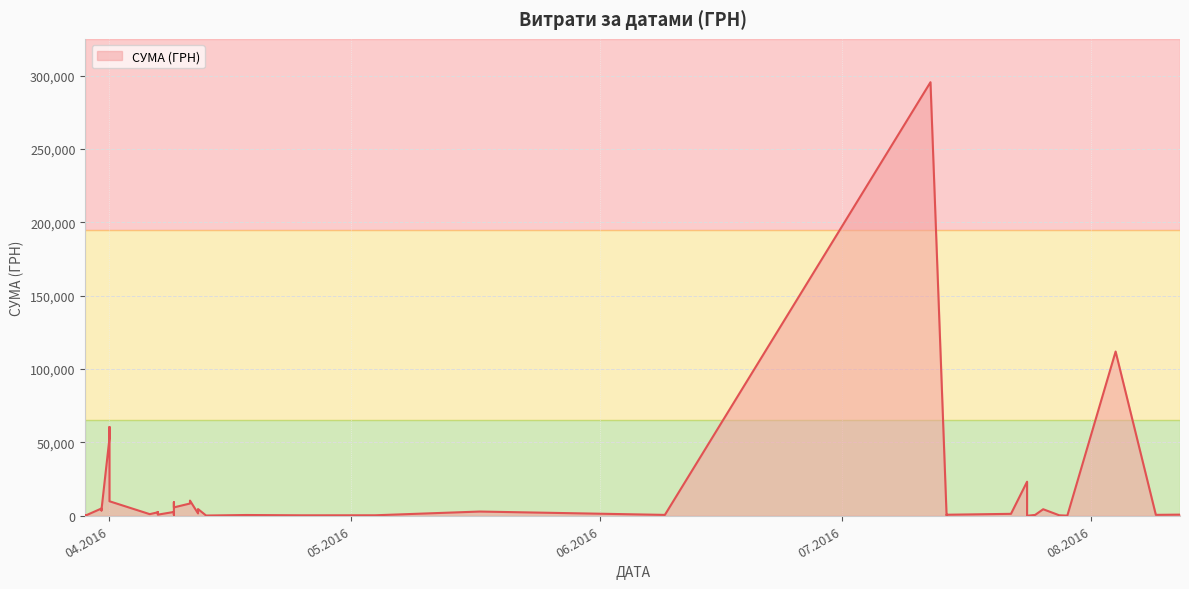

How many distinct data groups are displayed?

1